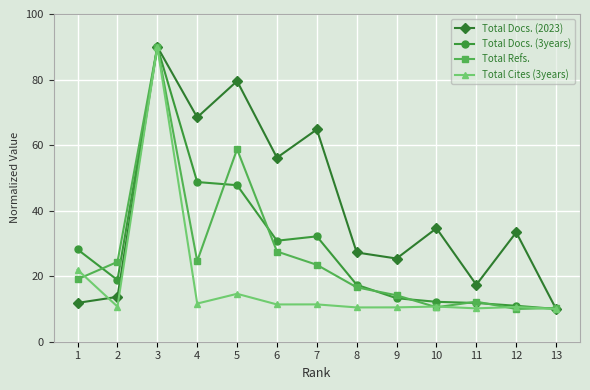

What is the difference between the highest and lowest values at 4?

56.8